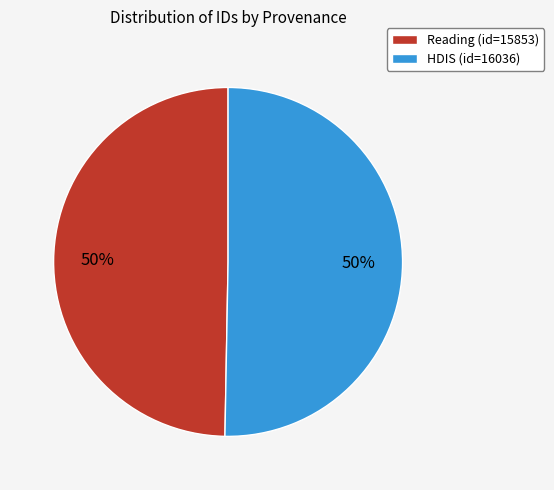

To the nearest percent, what portion does HDIS (id=16036) represent?

50%